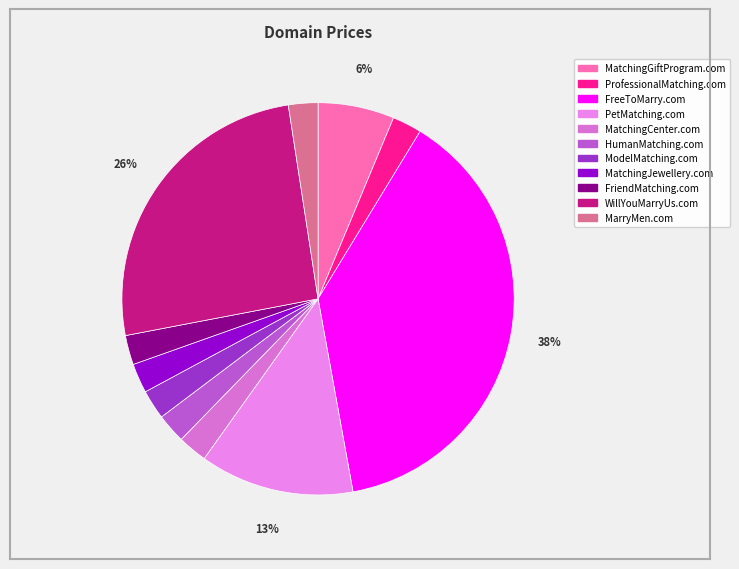

What percentage is NOT represented by MatchingGiftProgram.com?

93.7%